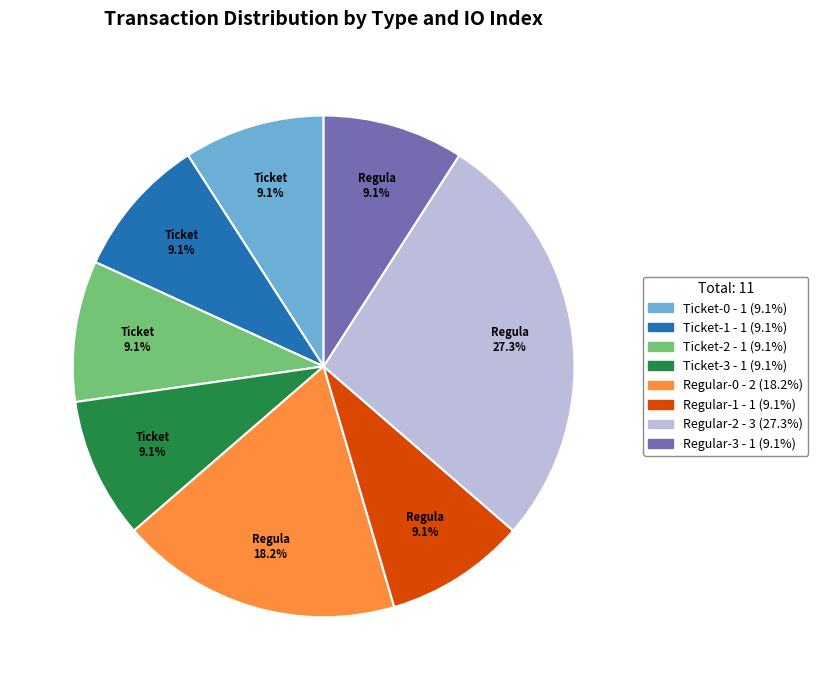

Combined, do Regular-1 - 1 (9.1%) and Ticket-2 - 1 (9.1%) account for over 50%?

No